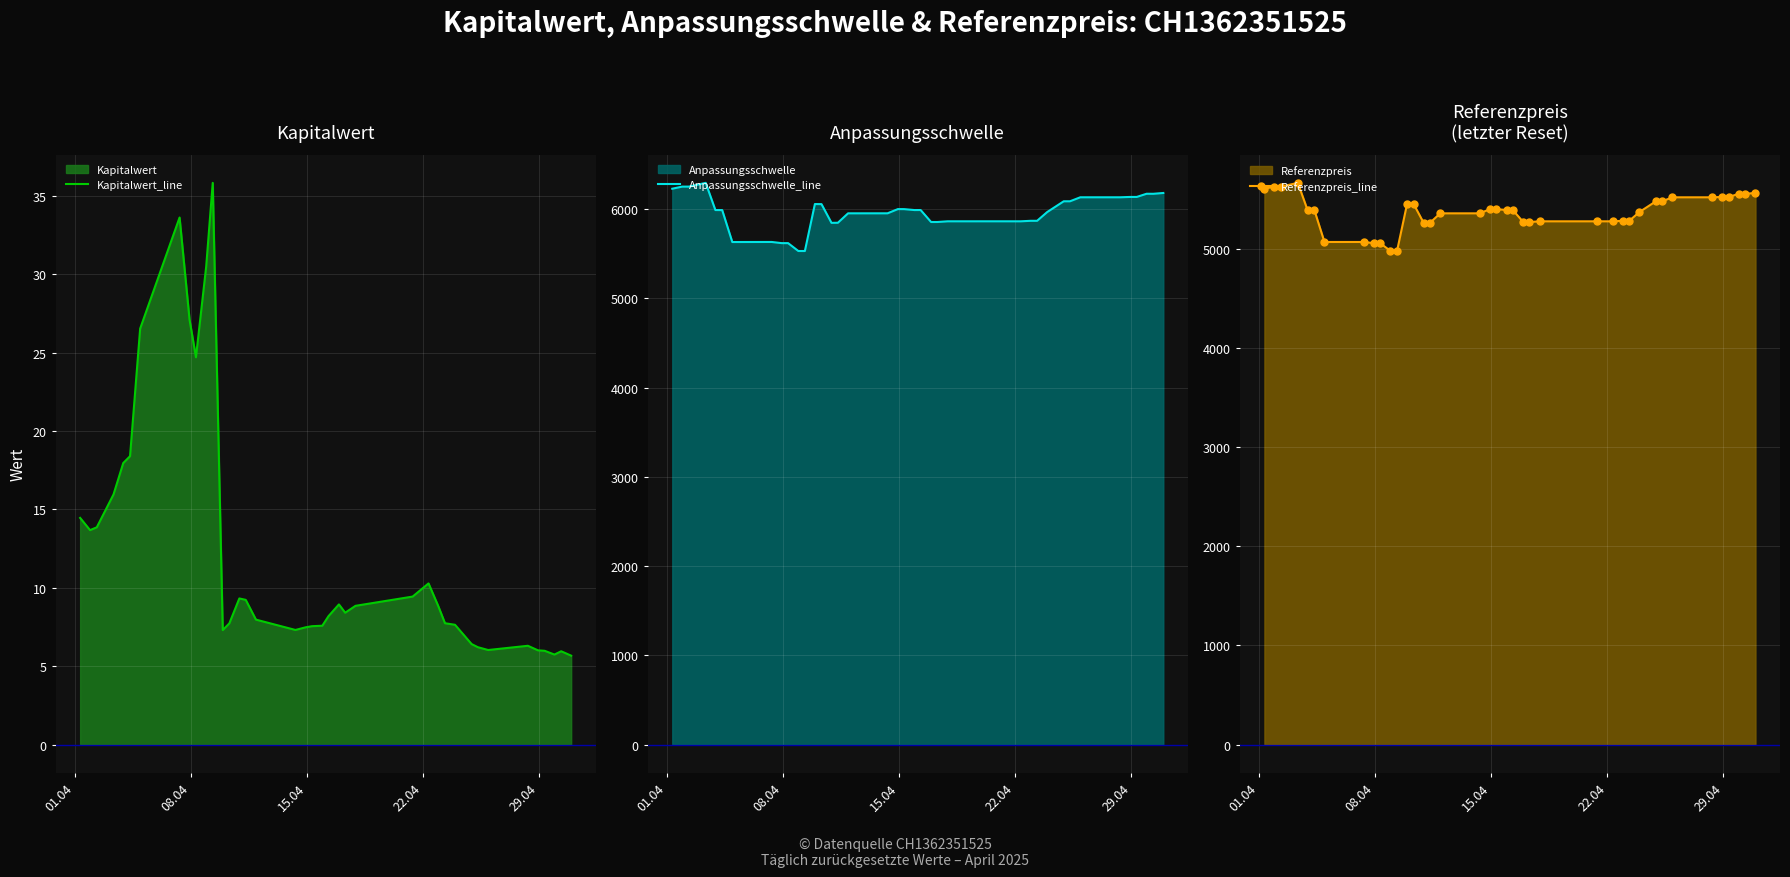

What is the value of the Kapitalwert_line point at the 38th from the left?

6.0